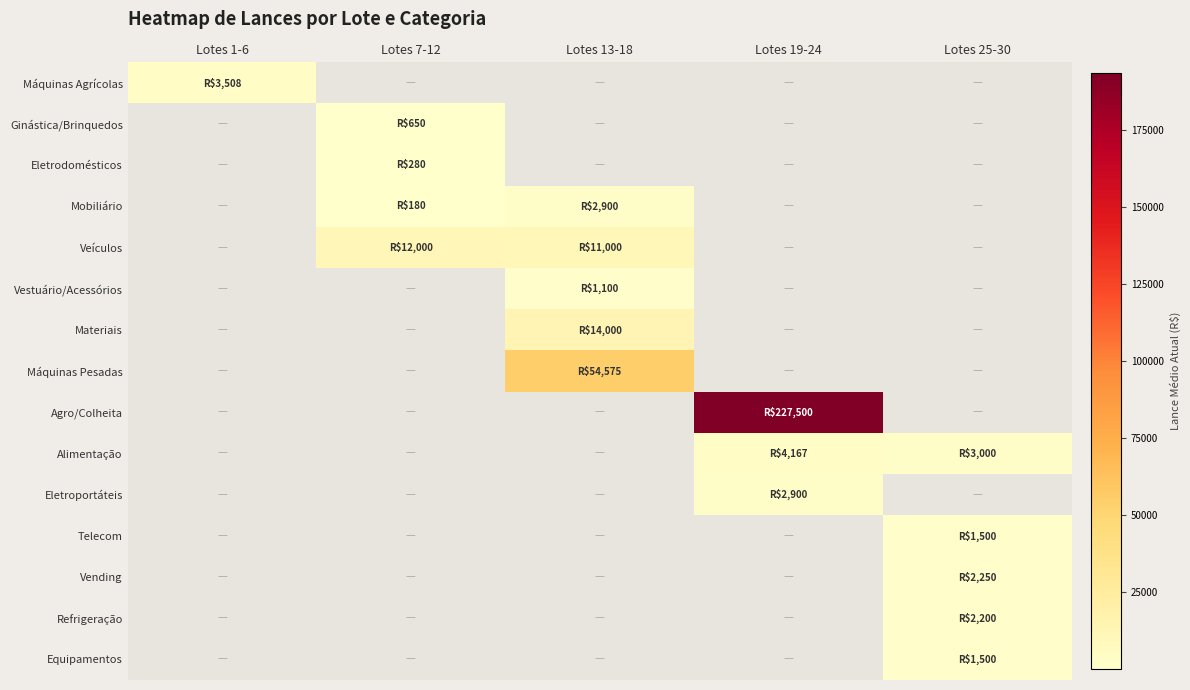

Reading right to left, list all the values displayed in this chart.

Máquinas Agrícolas: Lotes 25-30=0.0	Lotes 19-24=0.0	Lotes 13-18=0.0	Lotes 7-12=0.0	Lotes 1-6=3508.3
Ginástica/Brinquedos: Lotes 25-30=0.0	Lotes 19-24=0.0	Lotes 13-18=0.0	Lotes 7-12=650.0	Lotes 1-6=0.0
Eletrodomésticos: Lotes 25-30=0.0	Lotes 19-24=0.0	Lotes 13-18=0.0	Lotes 7-12=280.0	Lotes 1-6=0.0
Mobiliário: Lotes 25-30=0.0	Lotes 19-24=0.0	Lotes 13-18=2900.0	Lotes 7-12=180.0	Lotes 1-6=0.0
Veículos: Lotes 25-30=0.0	Lotes 19-24=0.0	Lotes 13-18=11000.0	Lotes 7-12=12000.0	Lotes 1-6=0.0
Vestuário/Acessórios: Lotes 25-30=0.0	Lotes 19-24=0.0	Lotes 13-18=1100.0	Lotes 7-12=0.0	Lotes 1-6=0.0
Materiais: Lotes 25-30=0.0	Lotes 19-24=0.0	Lotes 13-18=14000.0	Lotes 7-12=0.0	Lotes 1-6=0.0
Máquinas Pesadas: Lotes 25-30=0.0	Lotes 19-24=0.0	Lotes 13-18=54575.0	Lotes 7-12=0.0	Lotes 1-6=0.0
Agro/Colheita: Lotes 25-30=0.0	Lotes 19-24=227500.0	Lotes 13-18=0.0	Lotes 7-12=0.0	Lotes 1-6=0.0
Alimentação: Lotes 25-30=3000.0	Lotes 19-24=4166.7	Lotes 13-18=0.0	Lotes 7-12=0.0	Lotes 1-6=0.0
Eletroportáteis: Lotes 25-30=0.0	Lotes 19-24=2900.0	Lotes 13-18=0.0	Lotes 7-12=0.0	Lotes 1-6=0.0
Telecom: Lotes 25-30=1500.0	Lotes 19-24=0.0	Lotes 13-18=0.0	Lotes 7-12=0.0	Lotes 1-6=0.0
Vending: Lotes 25-30=2250.0	Lotes 19-24=0.0	Lotes 13-18=0.0	Lotes 7-12=0.0	Lotes 1-6=0.0
Refrigeração: Lotes 25-30=2200.0	Lotes 19-24=0.0	Lotes 13-18=0.0	Lotes 7-12=0.0	Lotes 1-6=0.0
Equipamentos: Lotes 25-30=1500.0	Lotes 19-24=0.0	Lotes 13-18=0.0	Lotes 7-12=0.0	Lotes 1-6=0.0